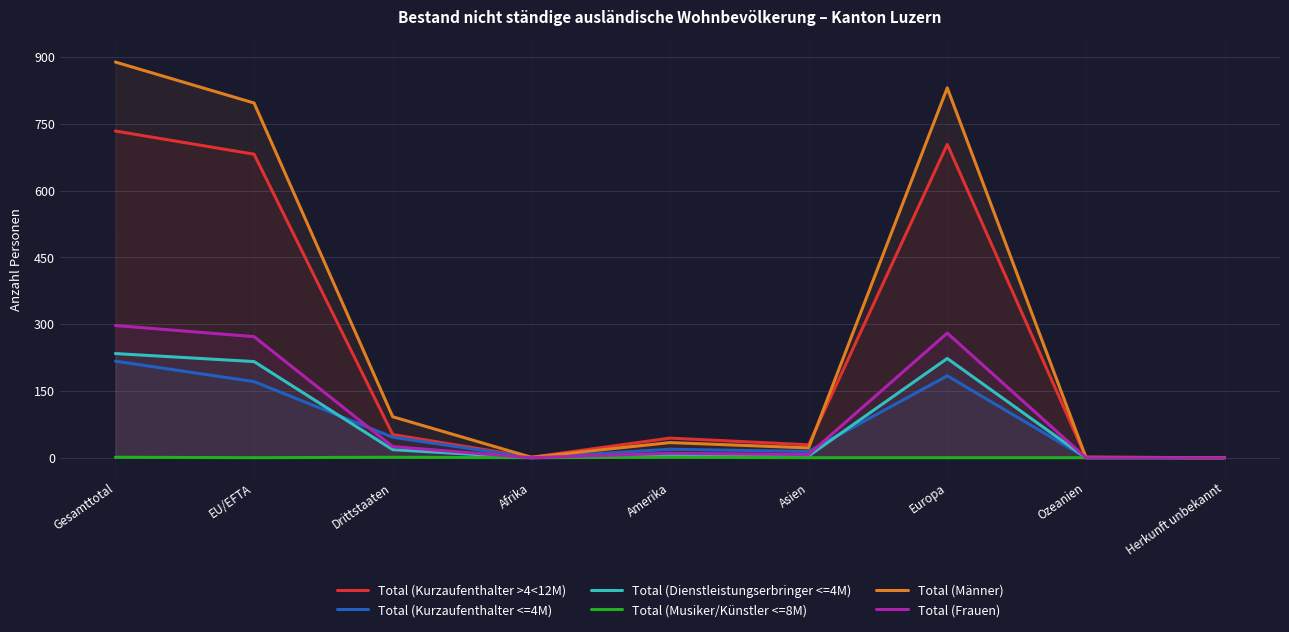

What is the label of the 1st point from the right?

Herkunft unbekannt